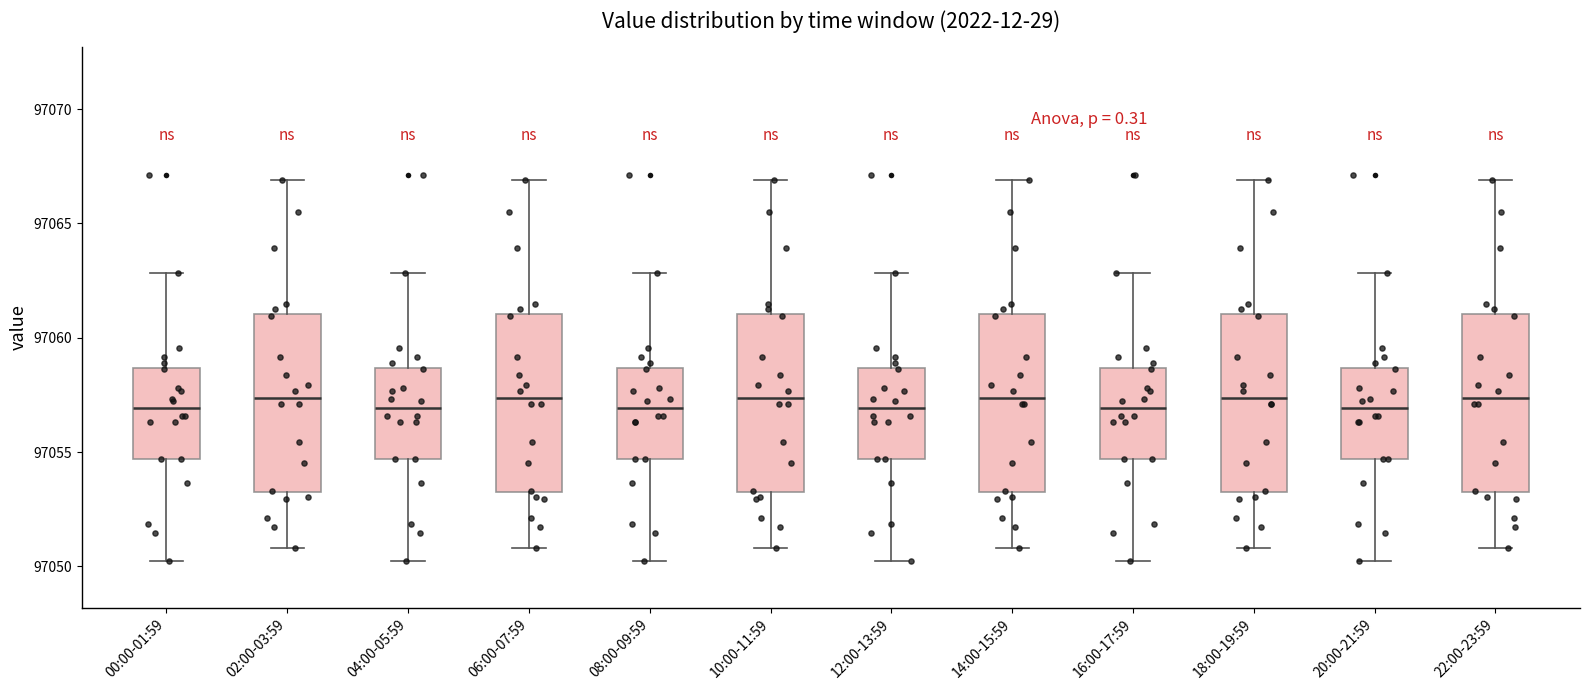

Reading left to right, read every box against the y-axis: the position of its median line, the range the box covers, and the ends of its whiskers. The values are not printed on the chart, so give them approximately, as read against the axis.

00:00-01:59: median 97057.0, box 97054.5 to 97058.5, whiskers 97050.0 to 97063.0
02:00-03:59: median 97057.5, box 97053.0 to 97061.0, whiskers 97051.0 to 97067.0
04:00-05:59: median 97057.0, box 97054.5 to 97058.5, whiskers 97050.0 to 97063.0
06:00-07:59: median 97057.5, box 97053.0 to 97061.0, whiskers 97051.0 to 97067.0
08:00-09:59: median 97057.0, box 97054.5 to 97058.5, whiskers 97050.0 to 97063.0
10:00-11:59: median 97057.5, box 97053.0 to 97061.0, whiskers 97051.0 to 97067.0
12:00-13:59: median 97057.0, box 97054.5 to 97058.5, whiskers 97050.0 to 97063.0
14:00-15:59: median 97057.5, box 97053.0 to 97061.0, whiskers 97051.0 to 97067.0
16:00-17:59: median 97057.0, box 97054.5 to 97058.5, whiskers 97050.0 to 97063.0
18:00-19:59: median 97057.5, box 97053.0 to 97061.0, whiskers 97051.0 to 97067.0
20:00-21:59: median 97057.0, box 97054.5 to 97058.5, whiskers 97050.0 to 97063.0
22:00-23:59: median 97057.5, box 97053.0 to 97061.0, whiskers 97051.0 to 97067.0